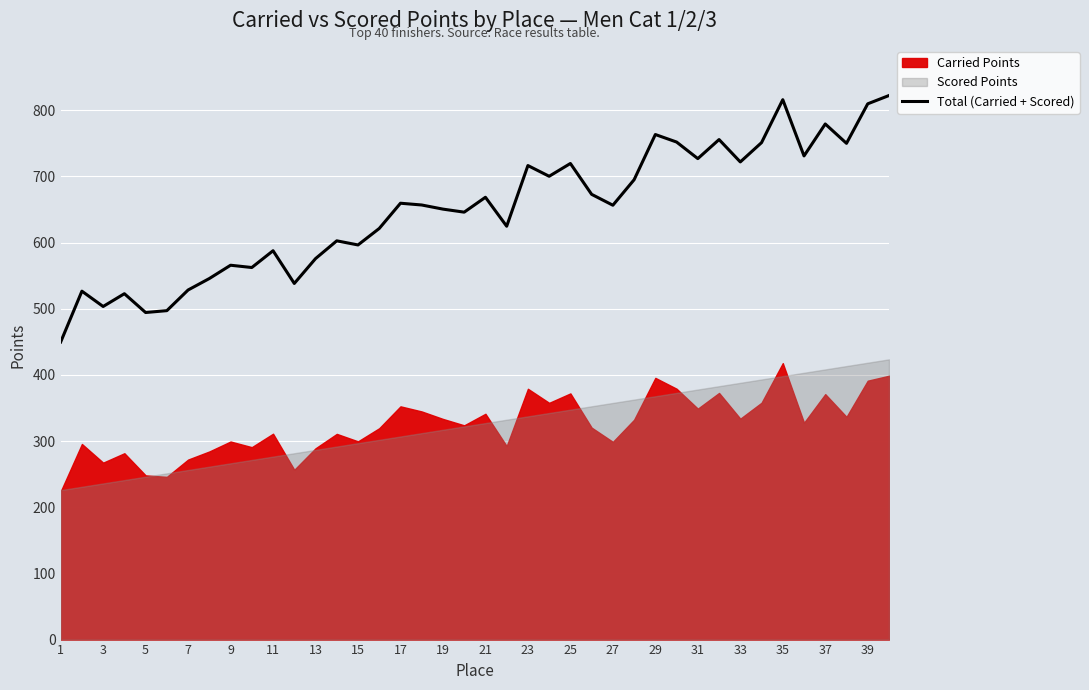

The value of Total (Carried + Scored) at 21 is 160.9. True or false?

False